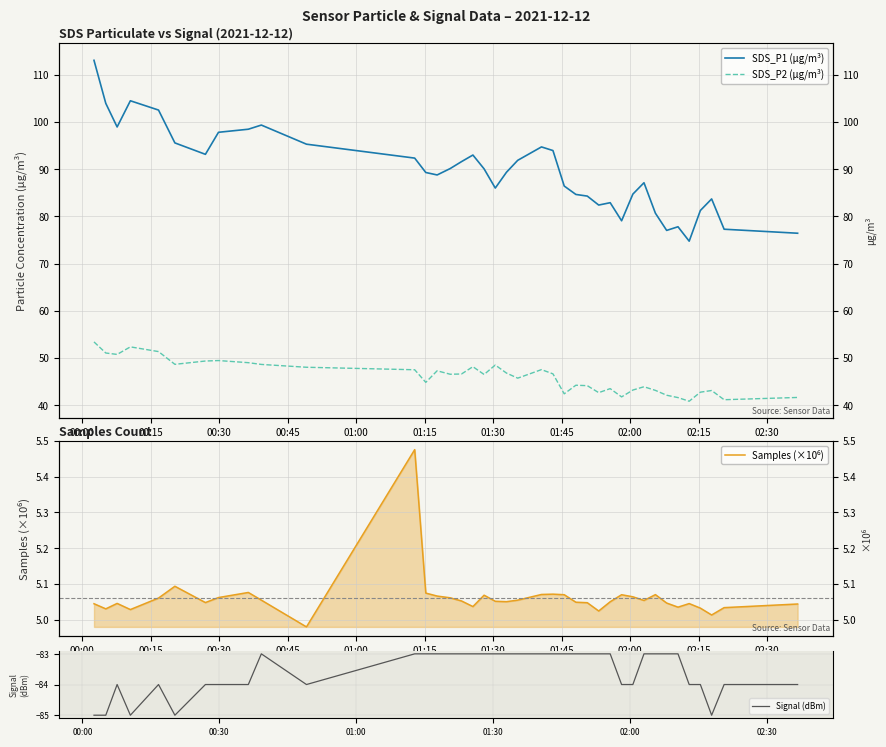

True or false: Signal (dBm) has more than 0 interior local peaks.

True